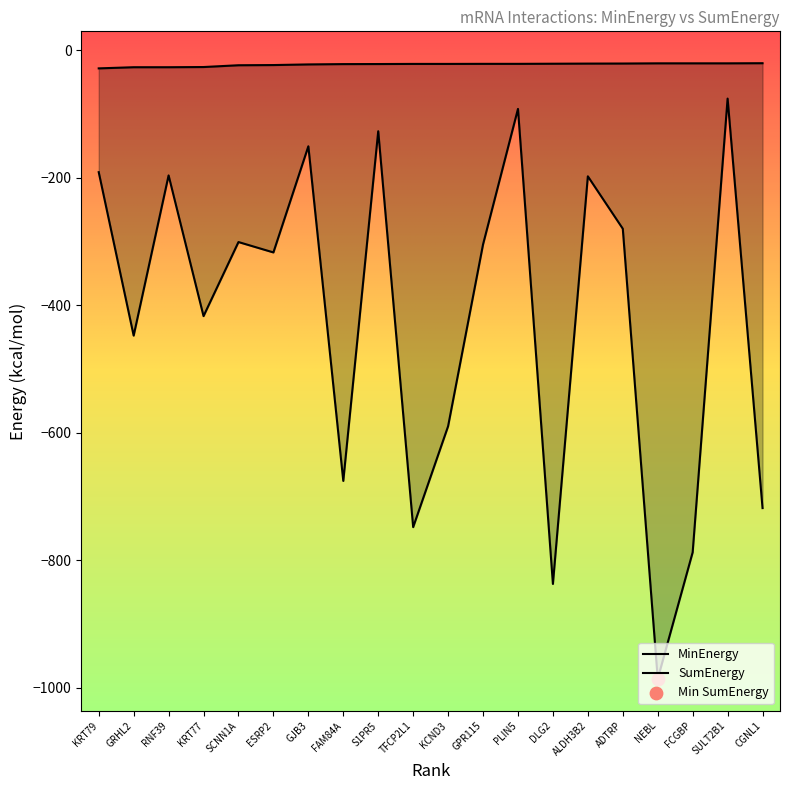

Is the value of SumEnergy at FAM84A greater than the value of MinEnergy at KCND3?

No